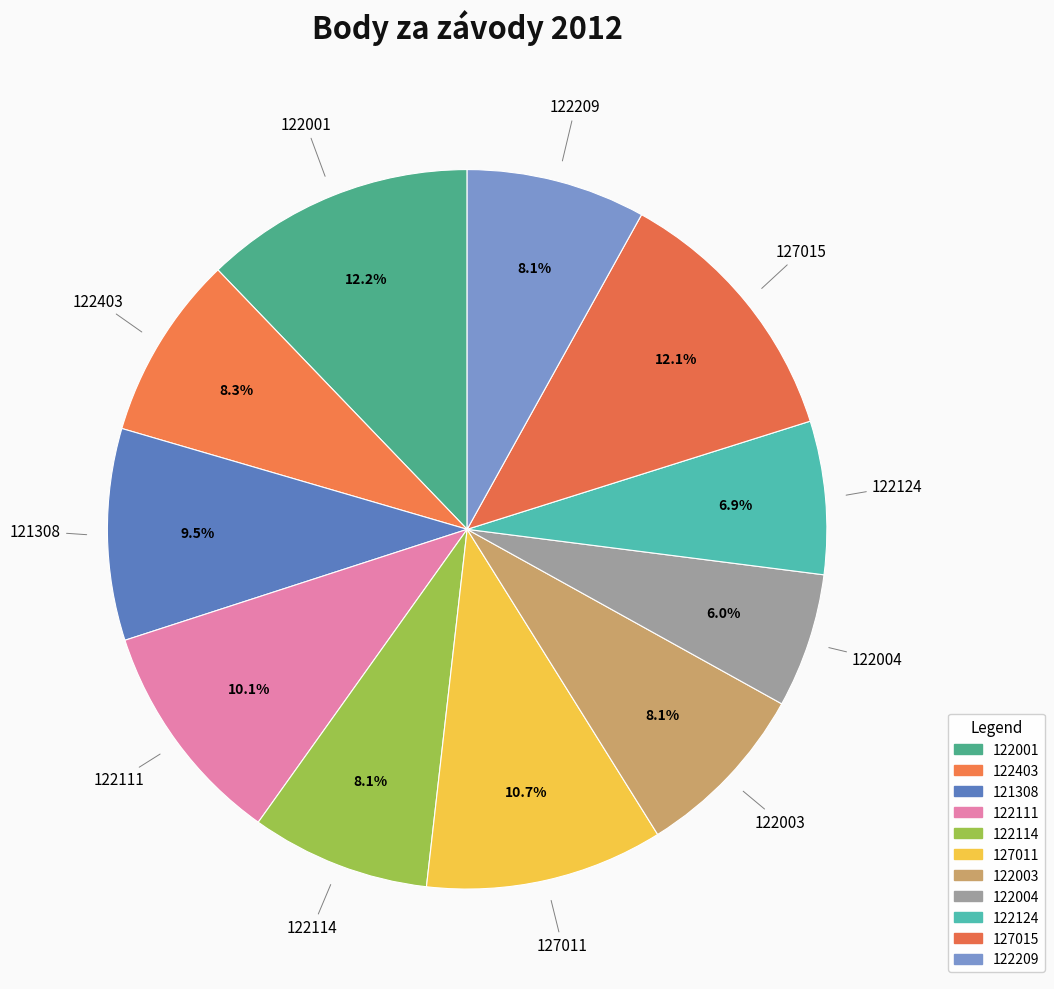

What is the smallest slice in the pie chart?

122004